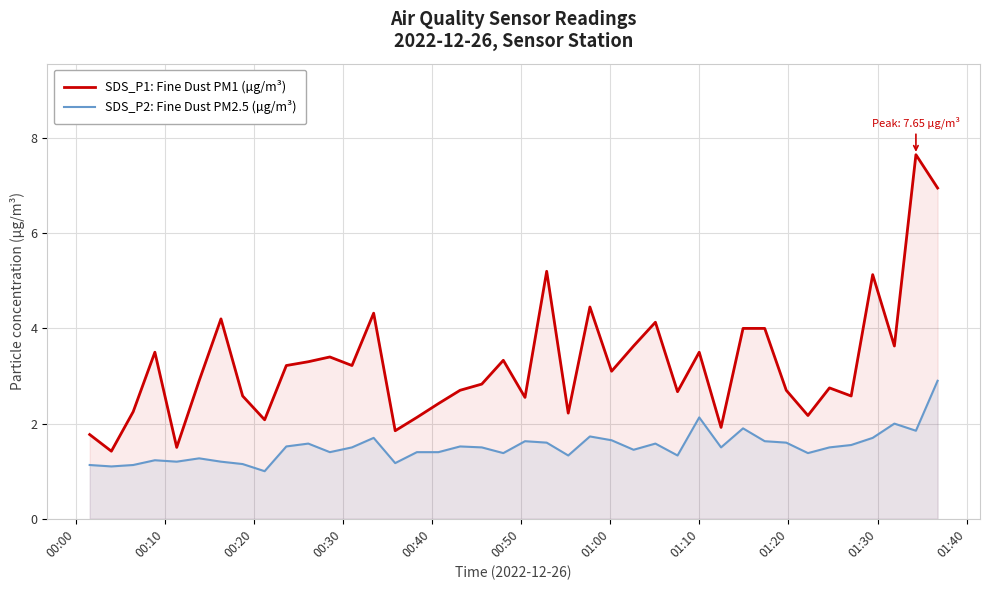

True or false: SDS_P2: Fine Dust PM2.5 (µg/m³) and SDS_P1: Fine Dust PM1 (µg/m³) cross at least once.

False